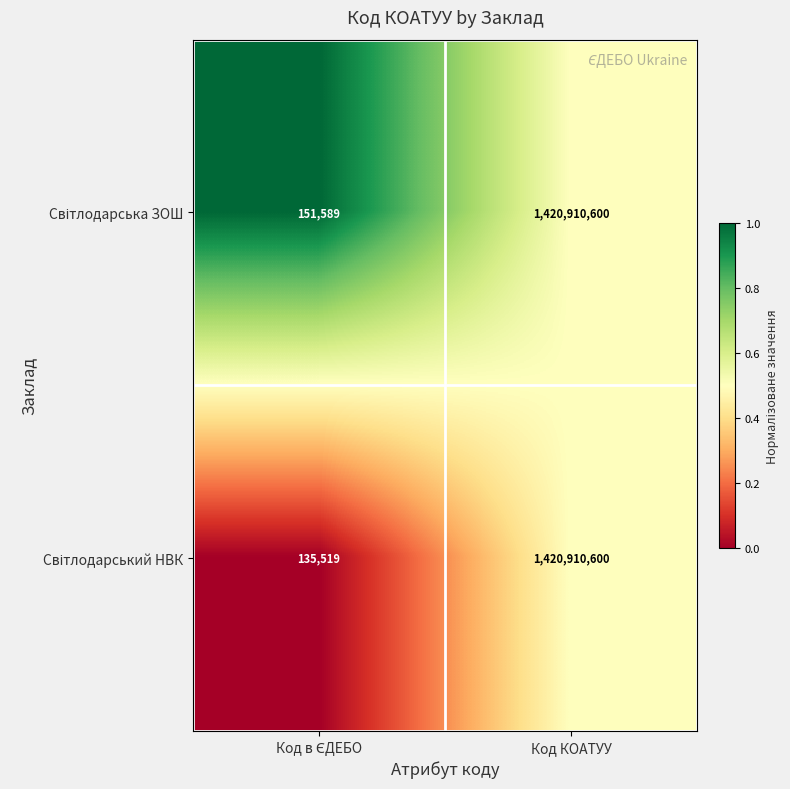

At which category is the sum across all series the highest?

Код КОАТУУ